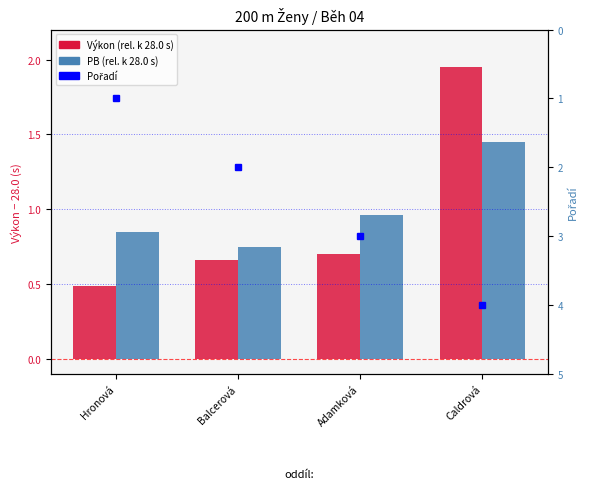

What is the total value across all series at Balcerová?

3.4